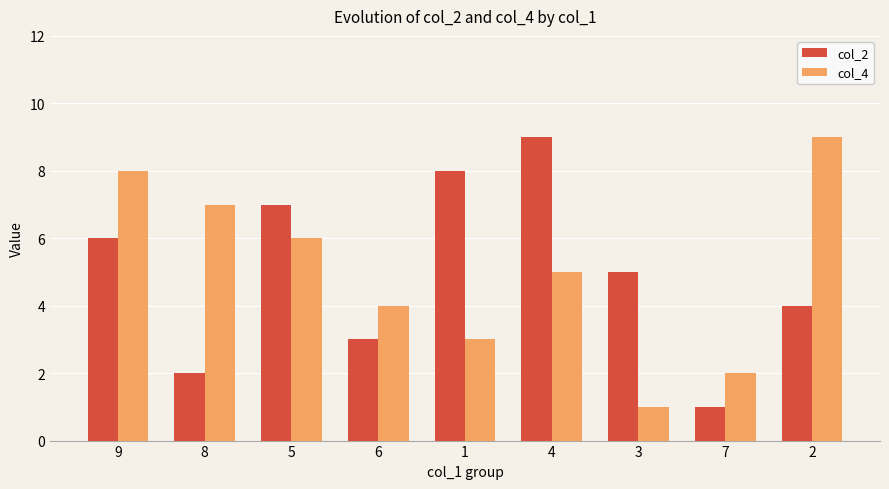

List the labels in order of col_2 value, smallest first.

7, 8, 6, 2, 3, 9, 5, 1, 4